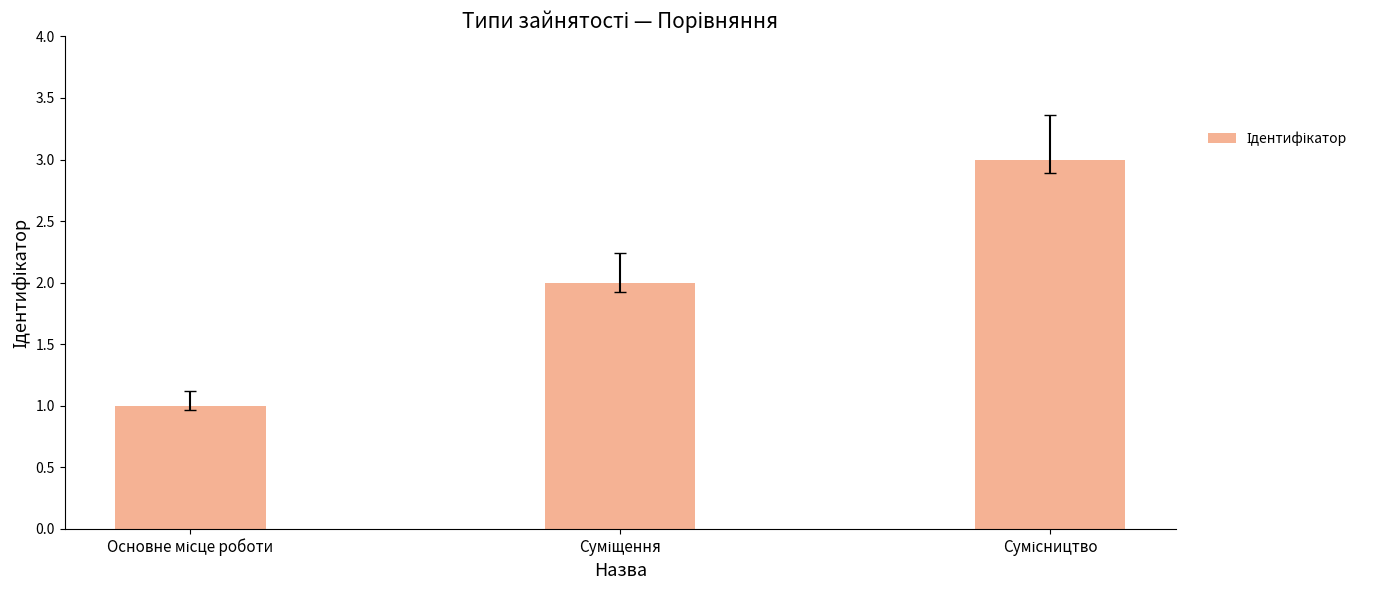

How many bars are there in total?

3